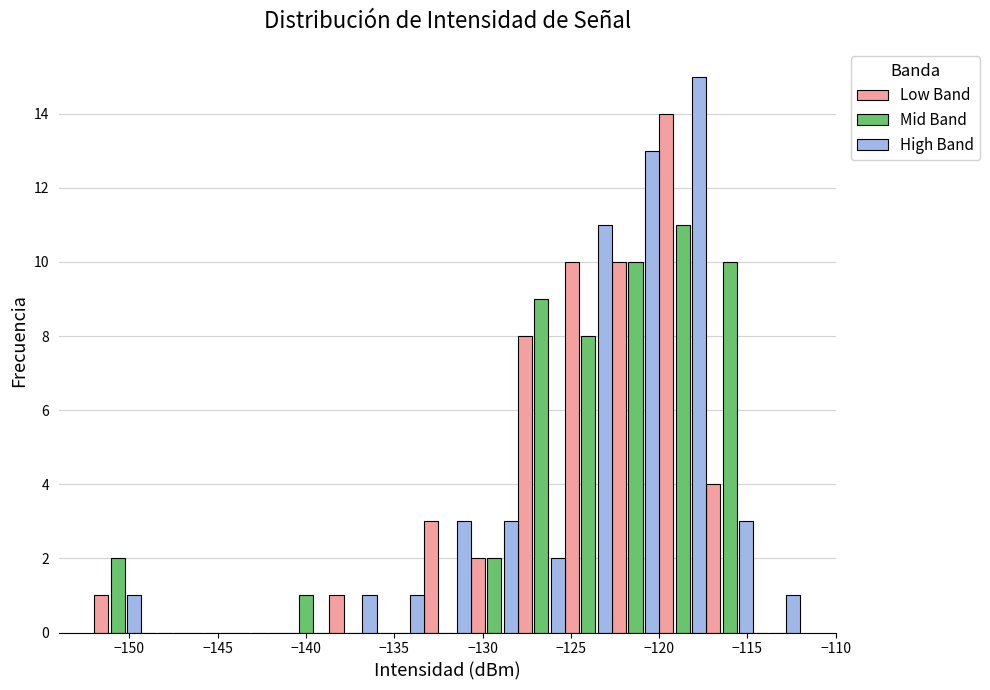

What is the height of the Mid Band bar covering -122.5 to -120.0 on the x-axis? Neither the bar edges nor the heights are printed on the chart, so give them approximately, as read against the axes.

10